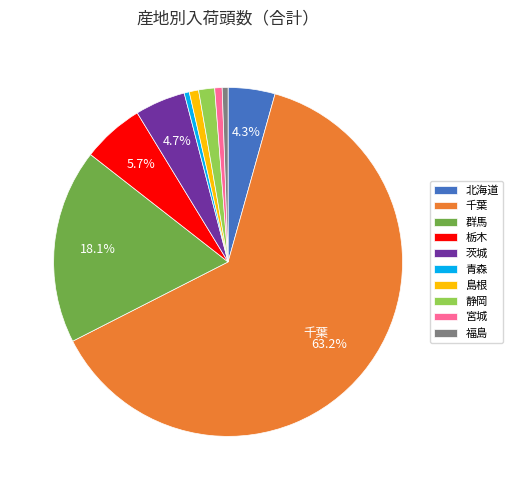

Combined, do 福島 and 栃木 account for over 50%?

No